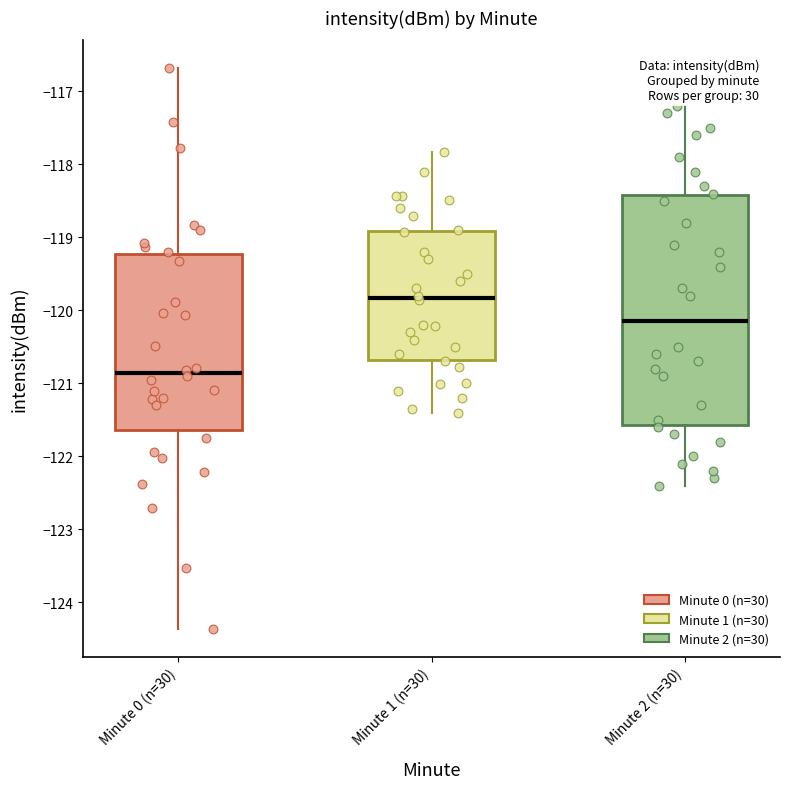

Which box has the lowest median line?

Minute 0 (n=30)